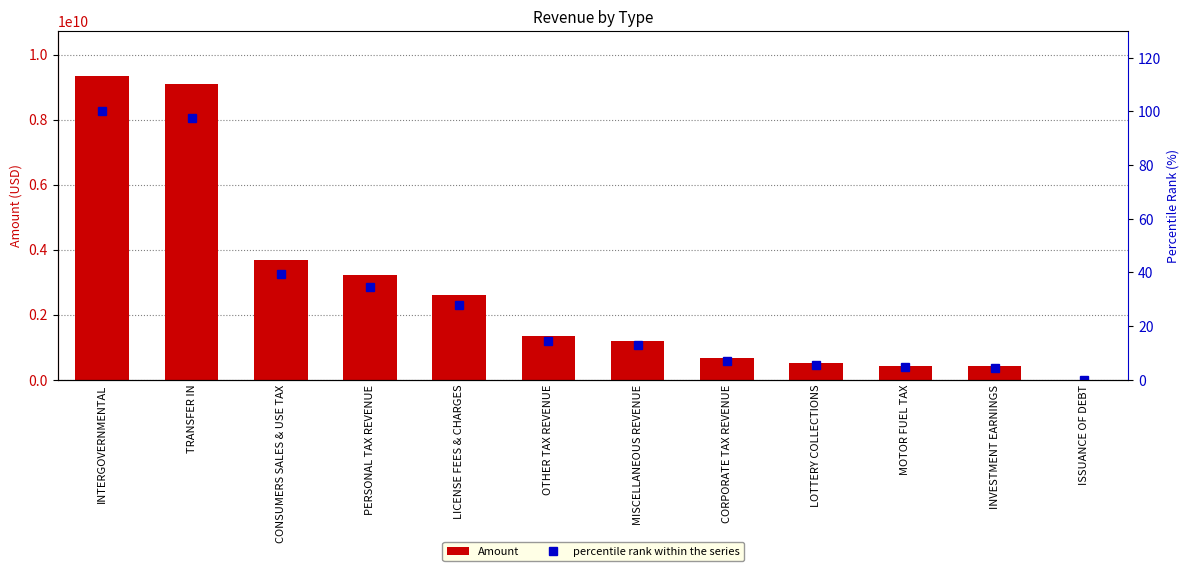

Count the number of categories in the chart.

12